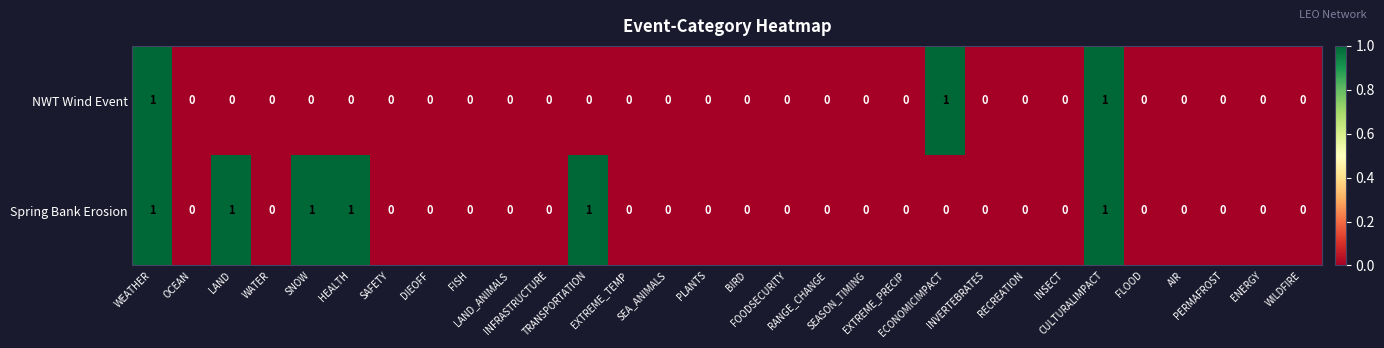

Which series has the largest total across all categories?

Spring Bank Erosion